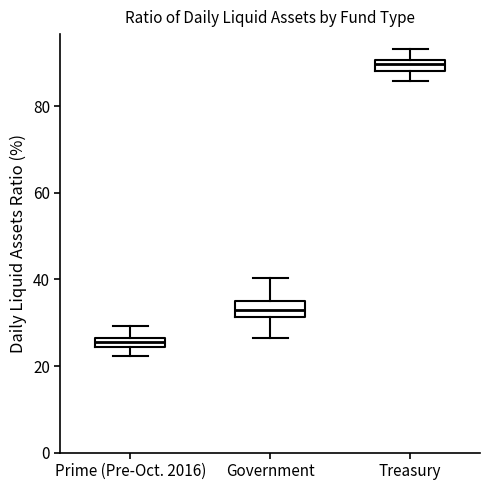

Which box has the lowest median line?

Prime (Pre-Oct. 2016)